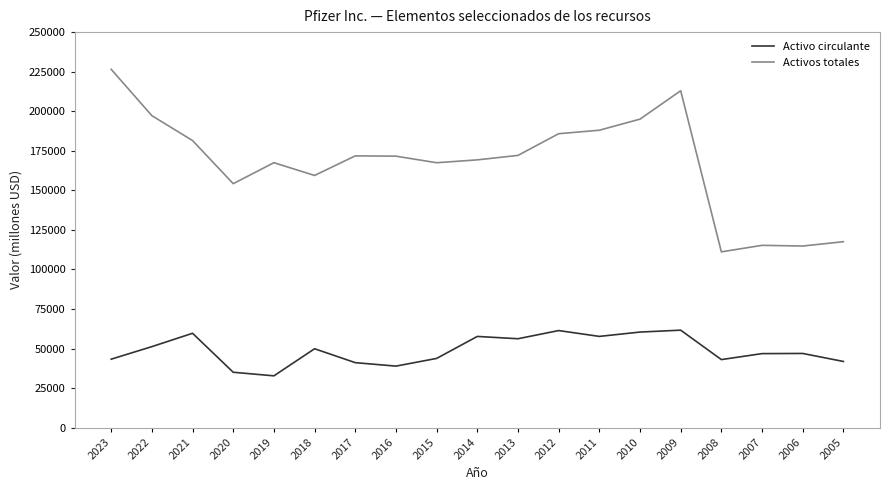

What is the difference between the Activos totales values at 2005 and 2014?

51709